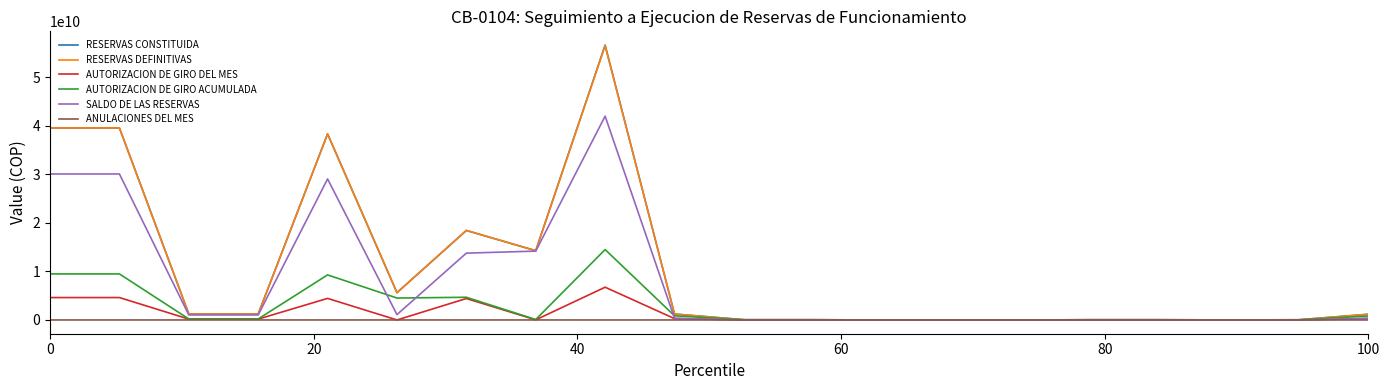

What is the maximum value for AUTORIZACION DE GIRO DEL MES?

6748258090